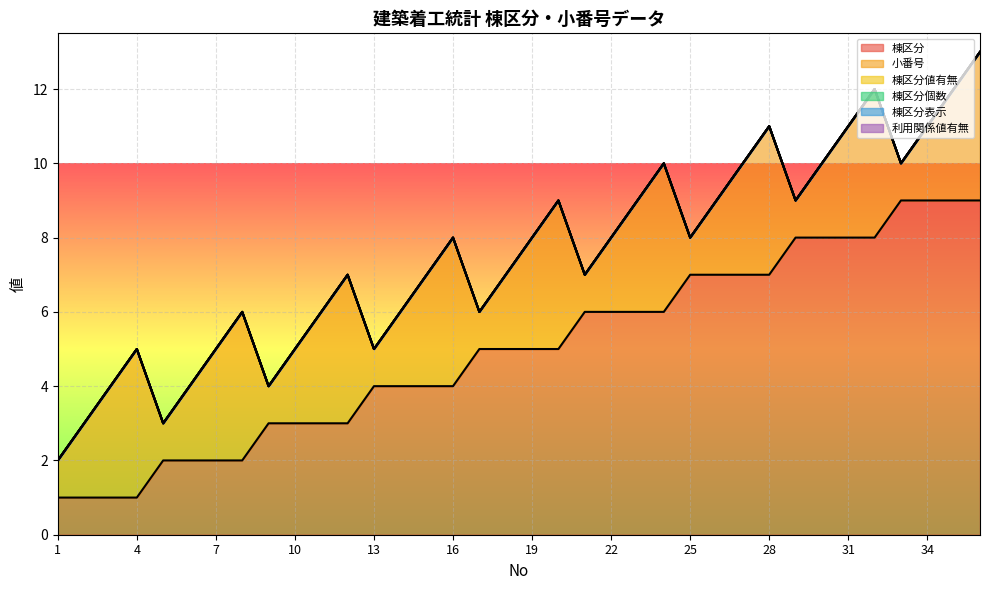

True or false: 棟区分 has more than 1 points higher than both neighbors.

False